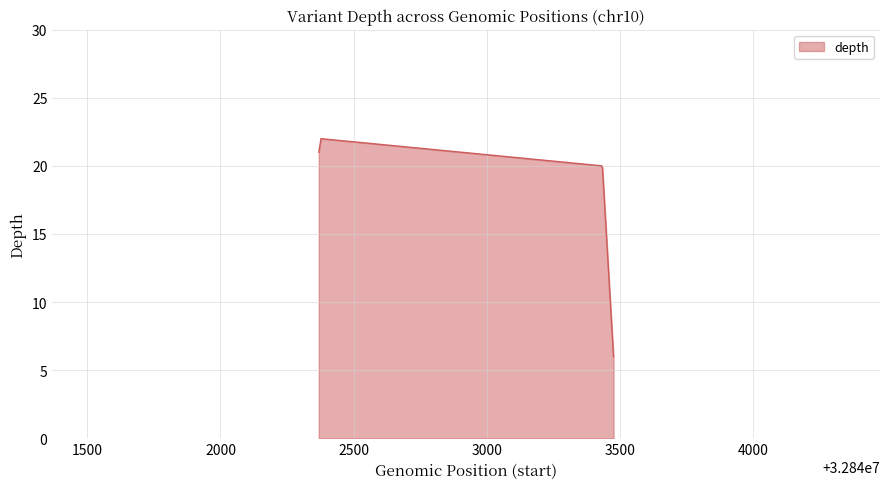

What is the difference between the maximum and minimum values?

16.0